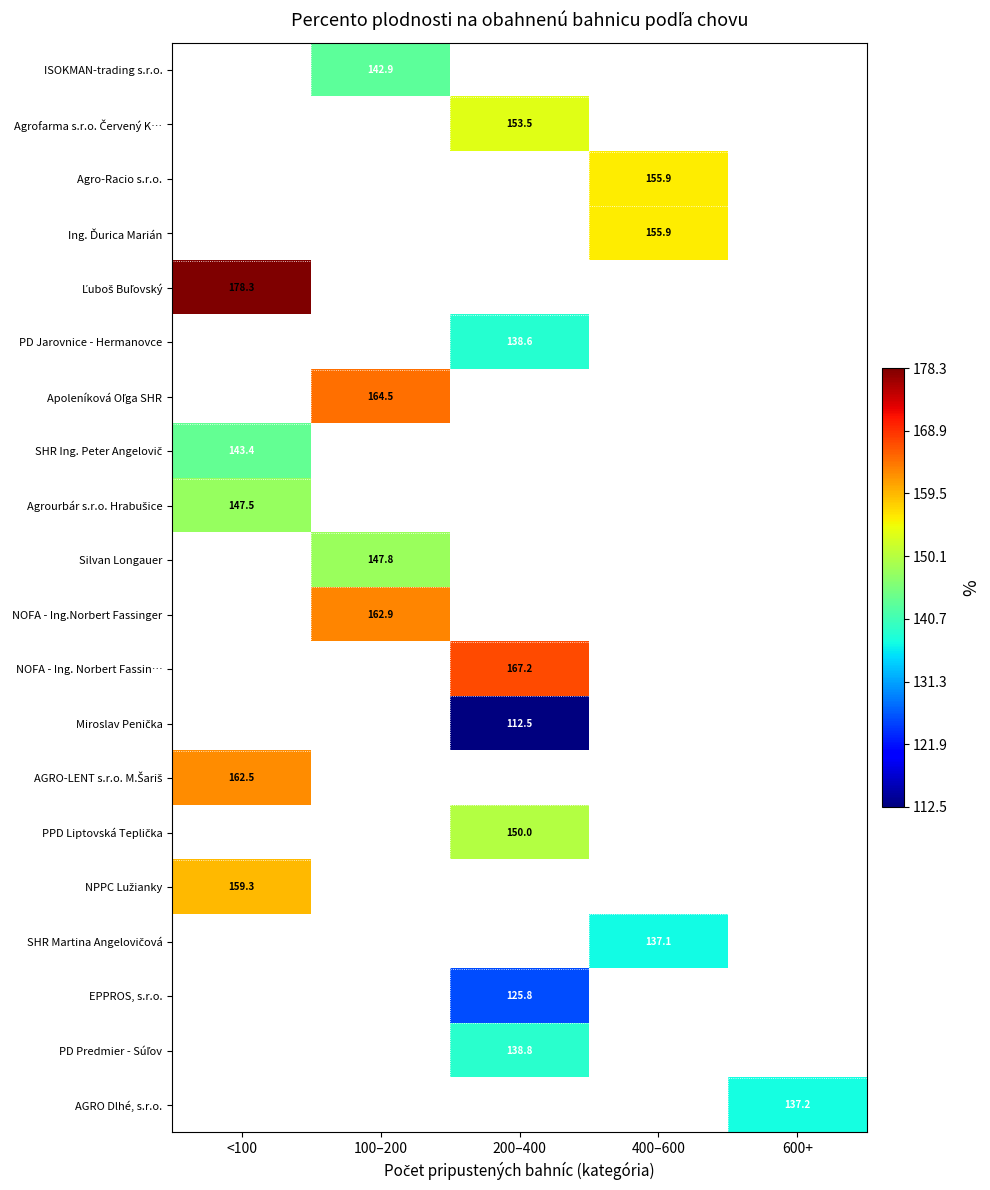

True or false: EPPROS, s.r.o. has a value of 75.4 at 200–400.

False